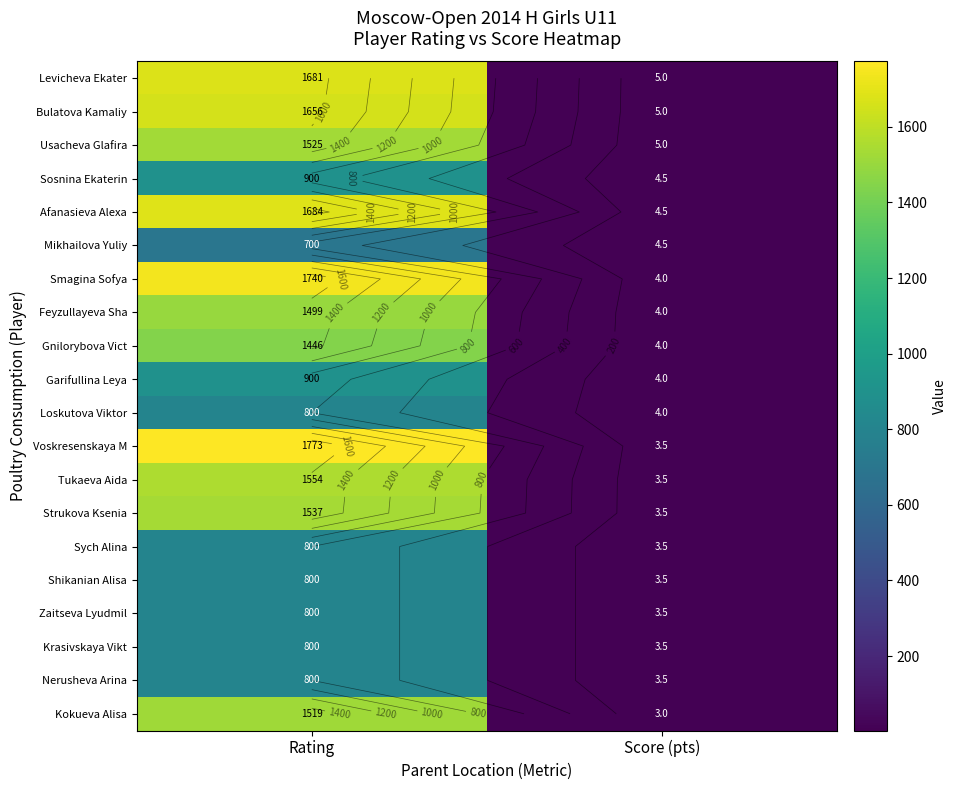

At how many categories does at least one series exceed 717?

1